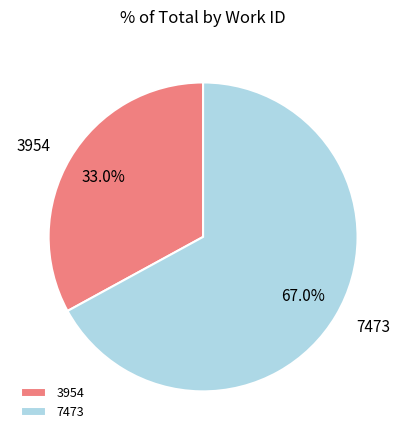

Which slice is the smallest?

3954